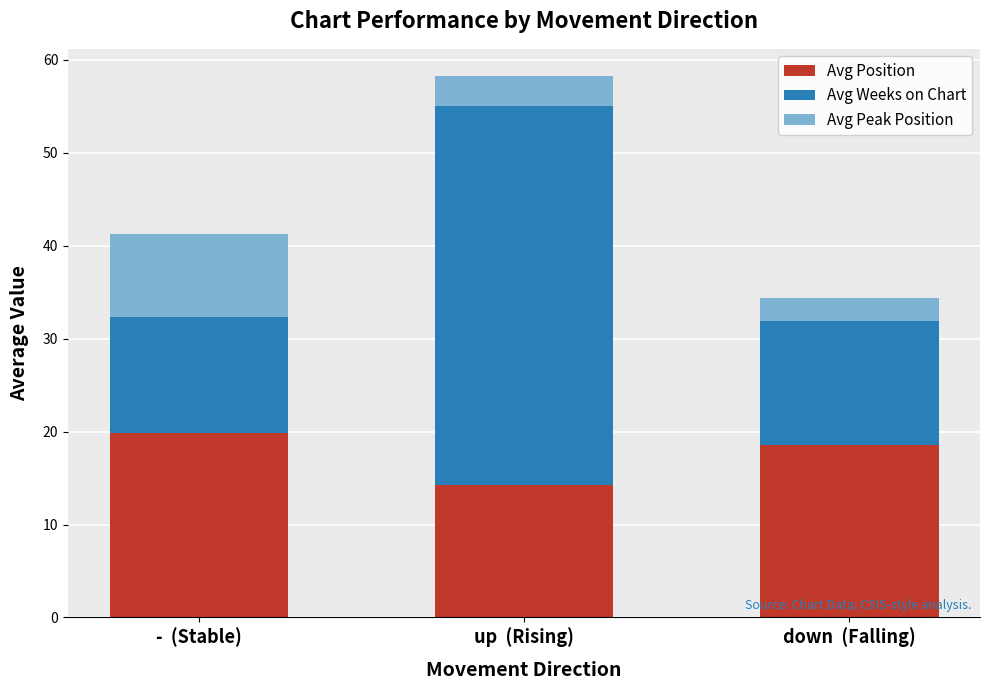

What is the average value of the Avg Position series?

17.6